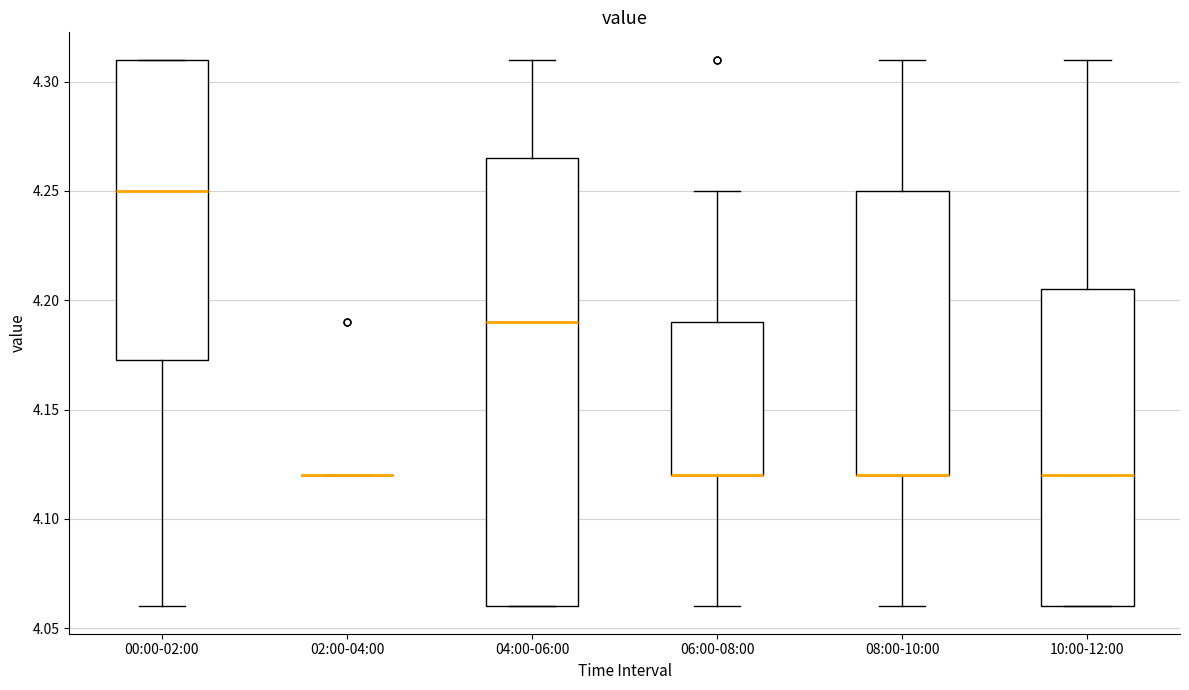

Where does the median line of the box for 00:00-02:00 sit on the y-axis? The values are not printed on the chart, so give them approximately, as read against the axis.

4.250